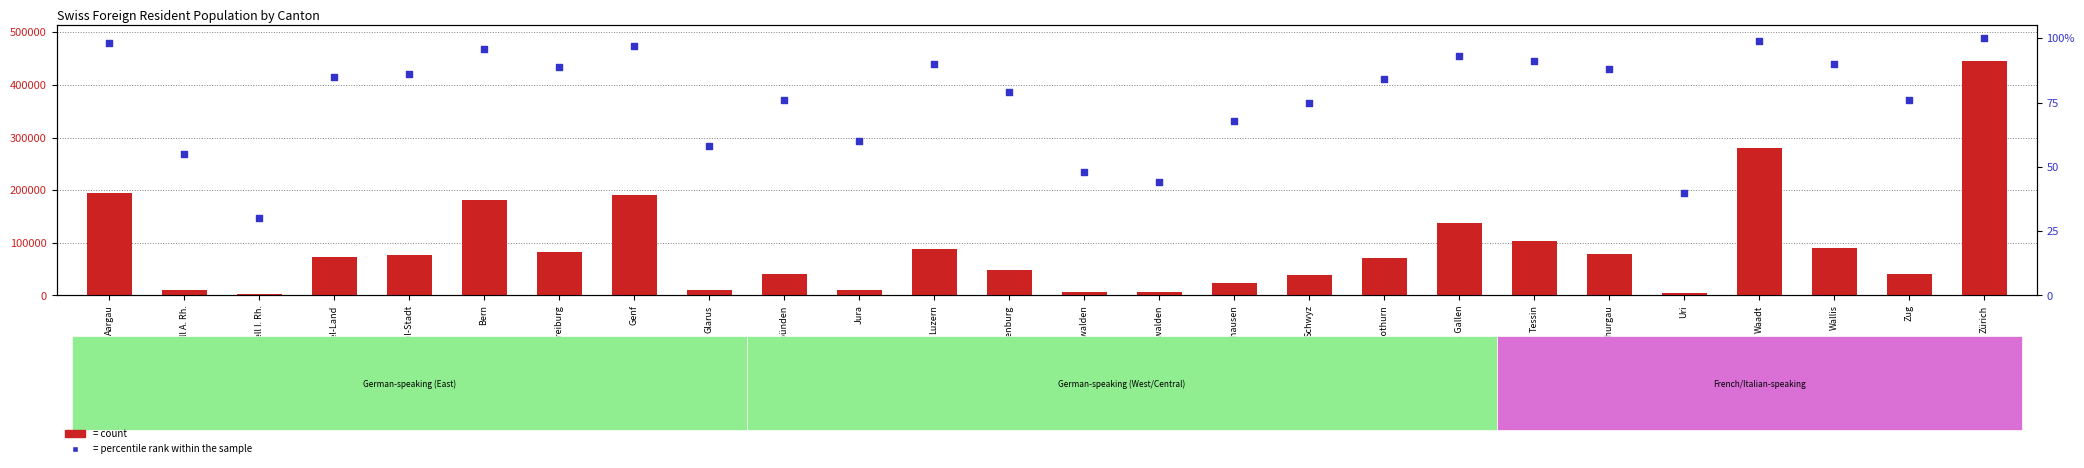

Which series reaches the minimum Y coordinate?

percentile rank within the sample